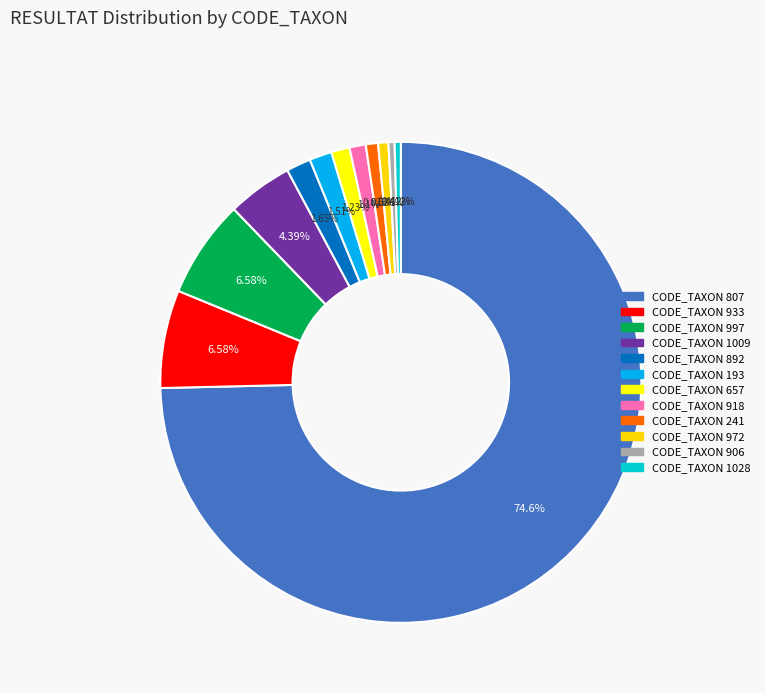

How many segments does this pie chart have?

12